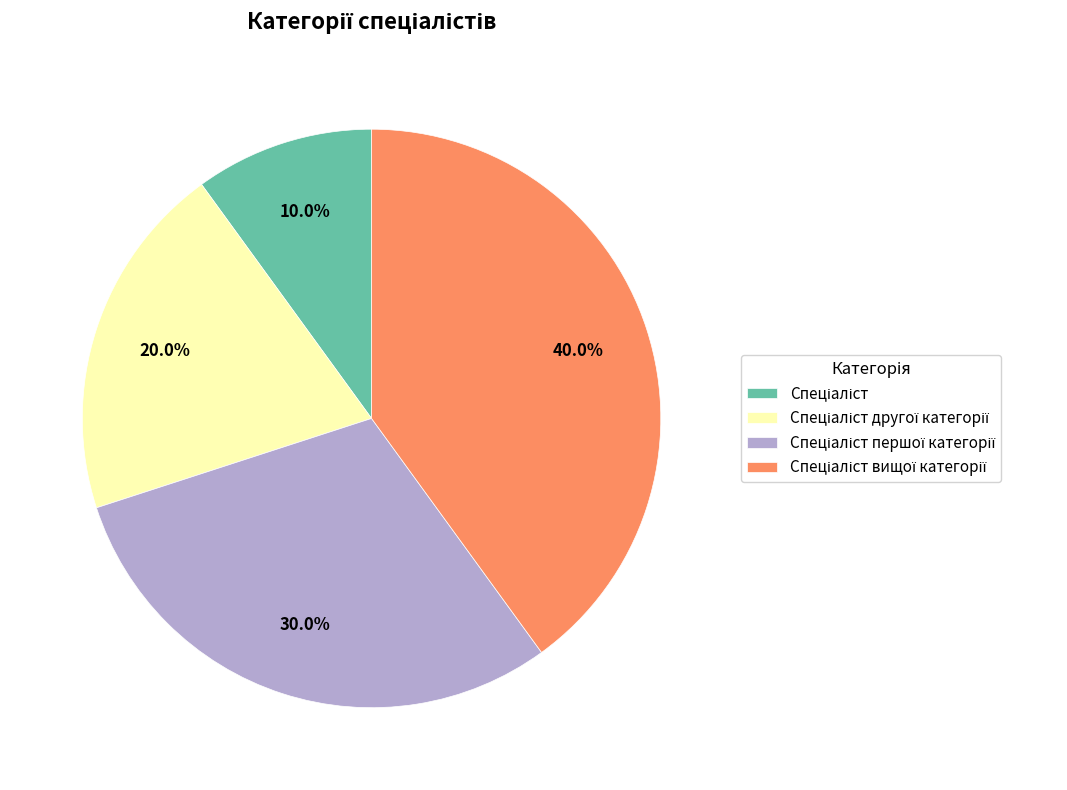

Is there any slice that represents more than half of the pie?

No